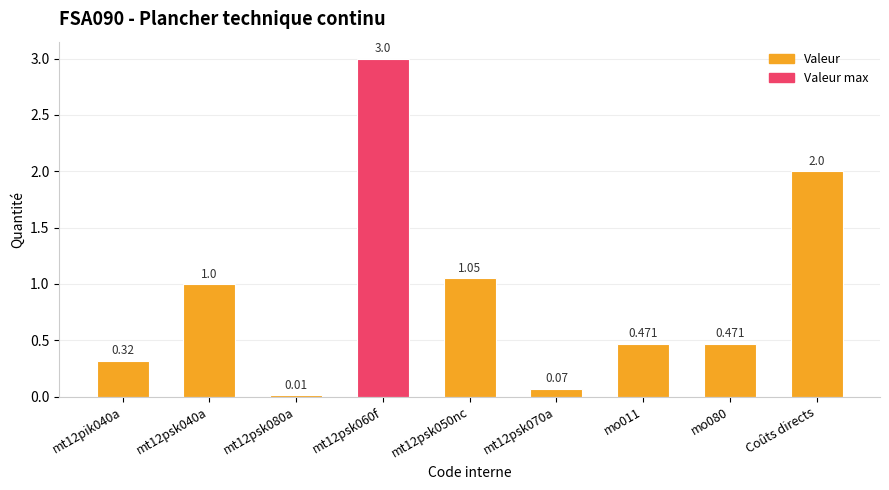

What is the difference between the maximum and minimum values?

3.0